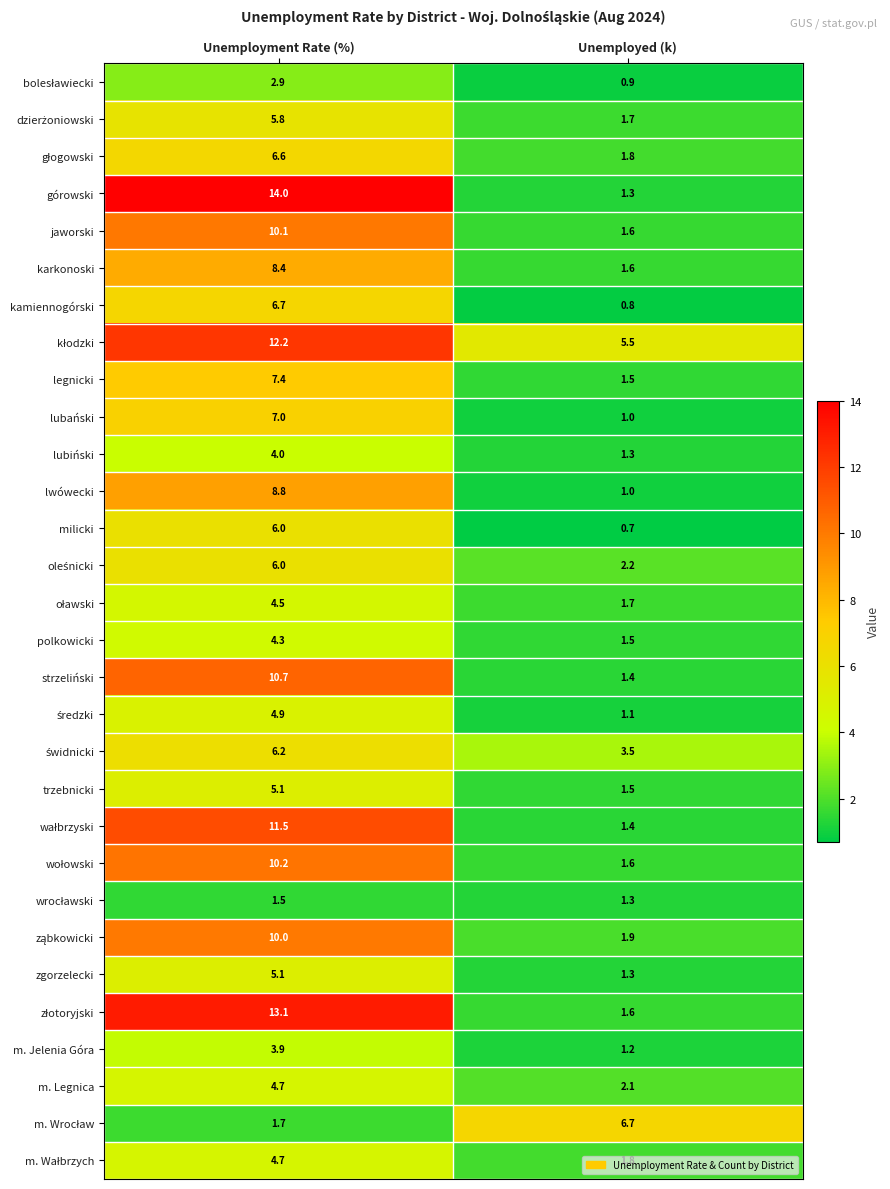

What is the total value across all series at Unemployed (k)?

54.5